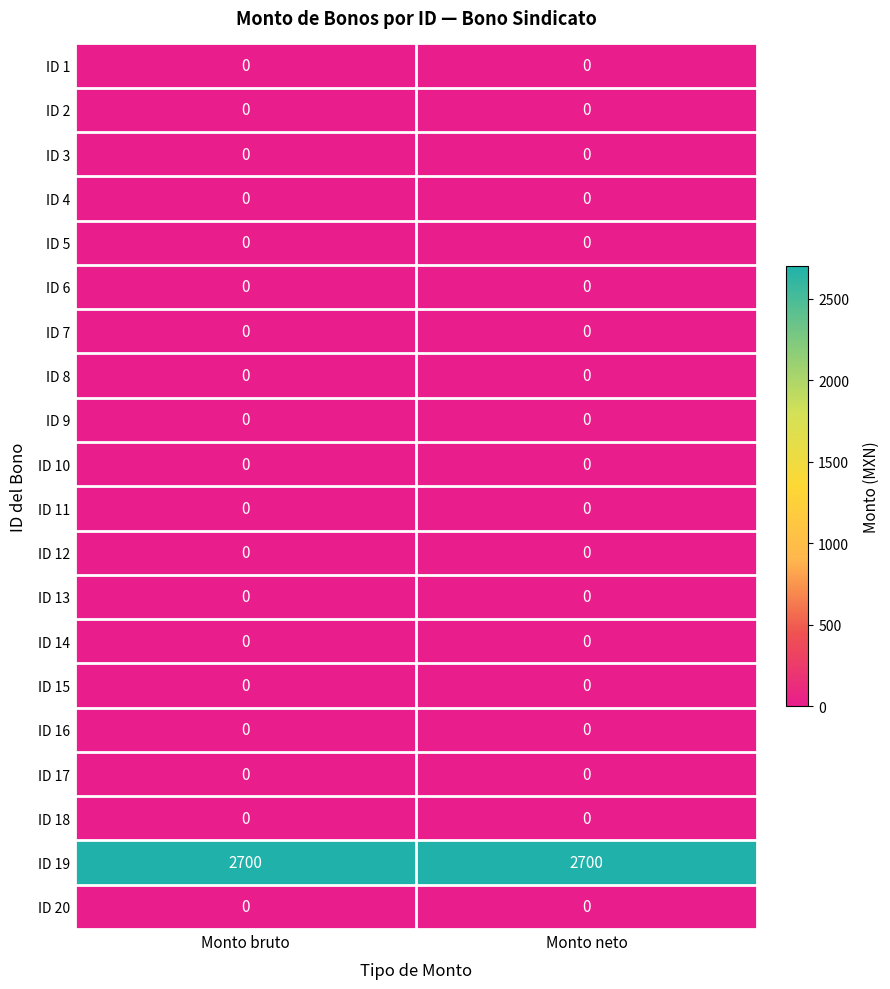

Is it true that ID 12 equals 0 at Monto bruto?

True